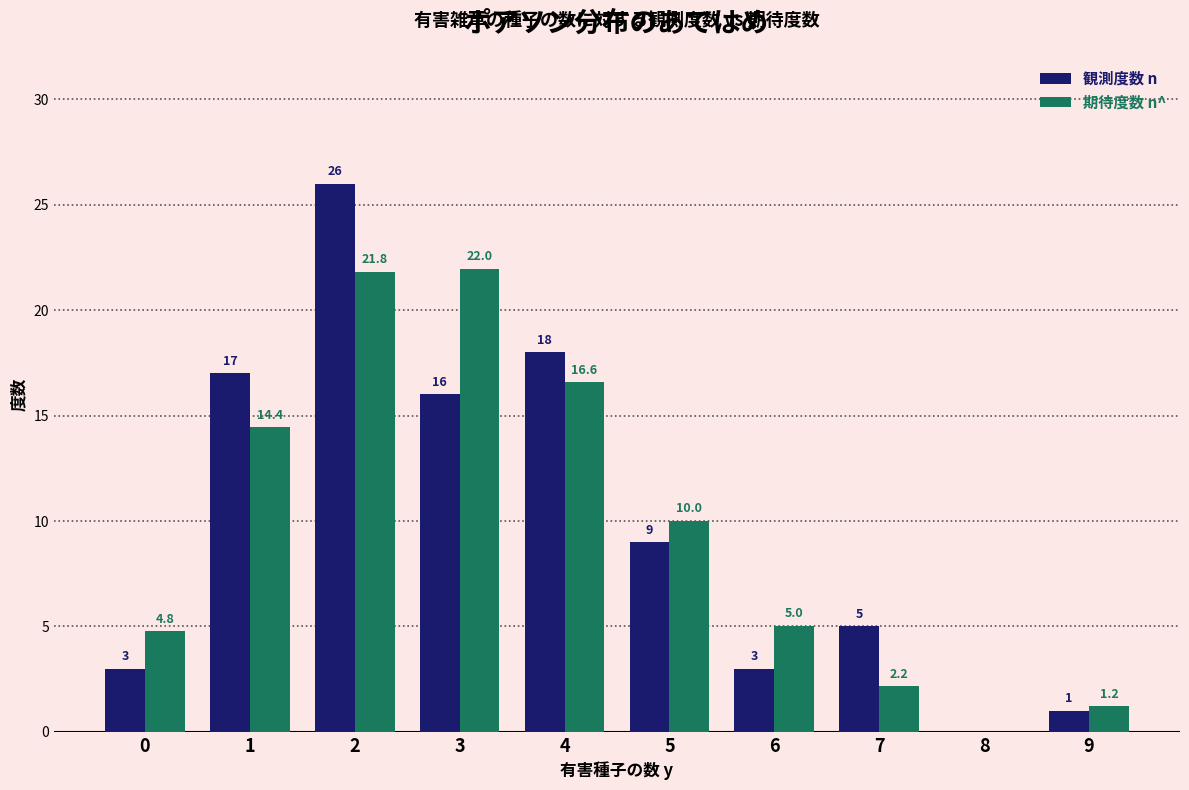

What is the highest value of the 観測度数 n series?

26.0